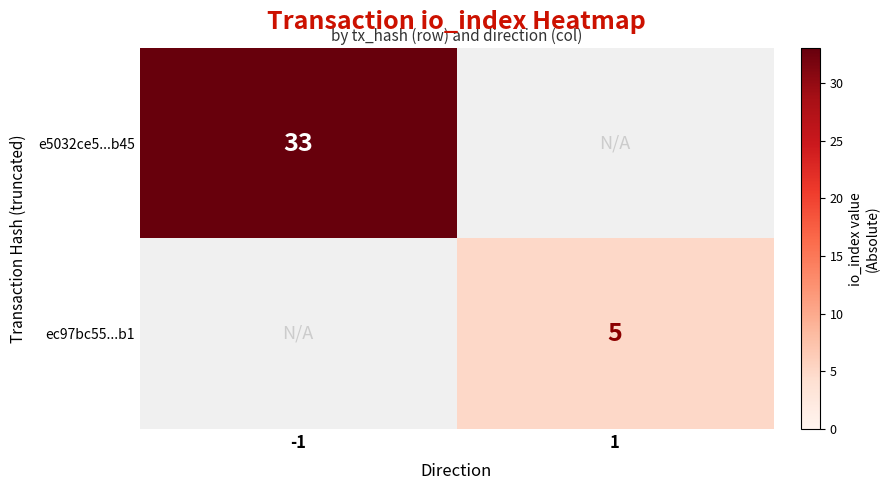

How many data points does each series have?

2